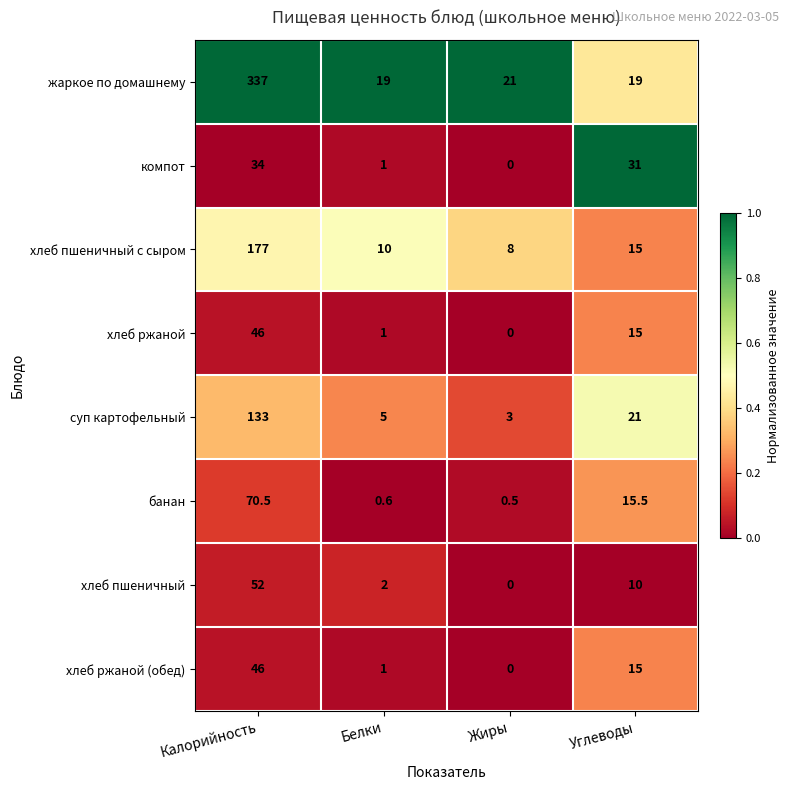

Which series has the largest total across all categories?

жаркое по домашнему